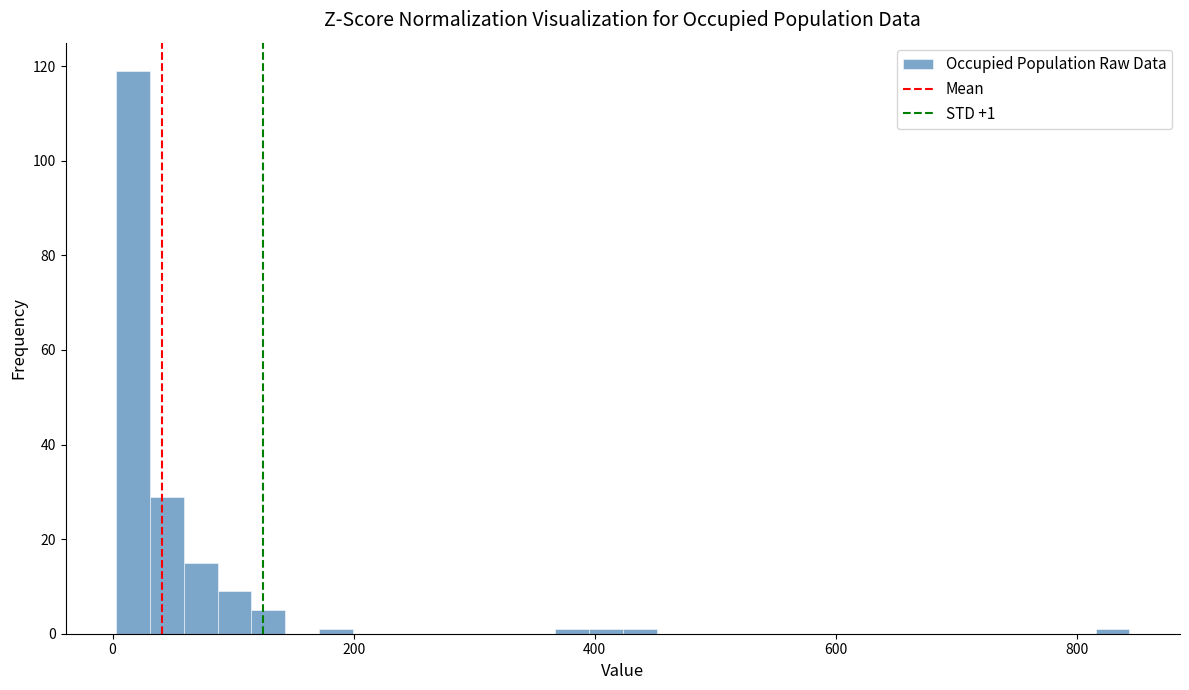

Read against the x-axis, roughly where is the centre of the tallest bar?

20